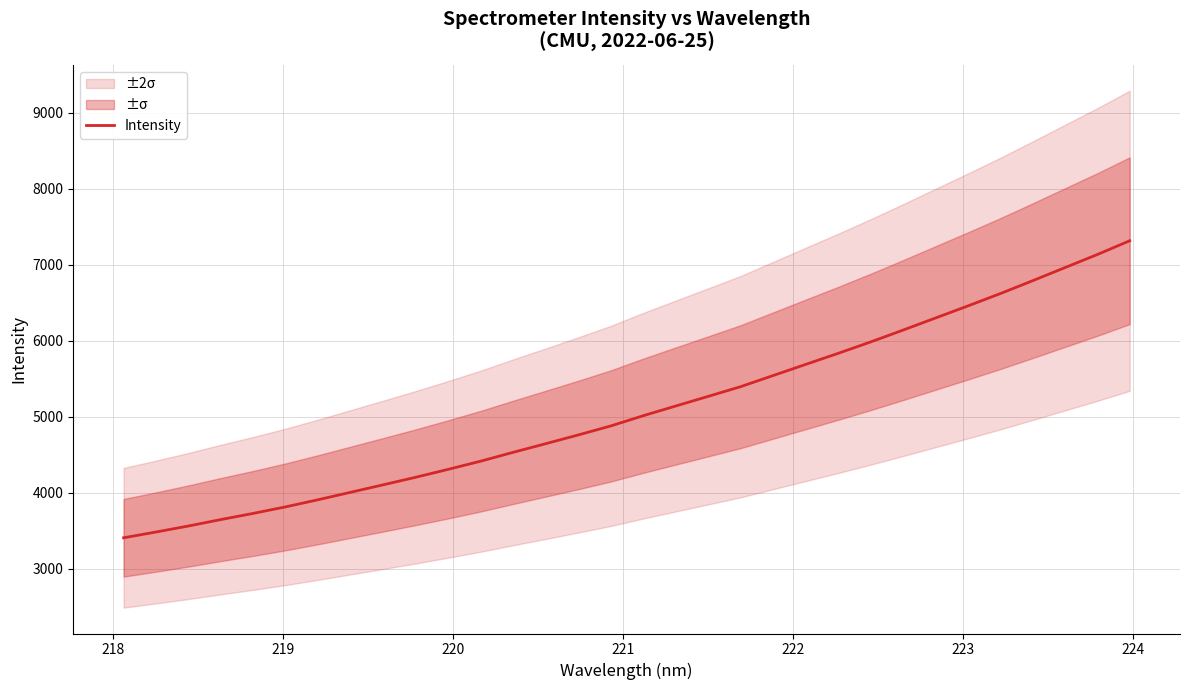

What is the lowest value of the Intensity series?

3406.0